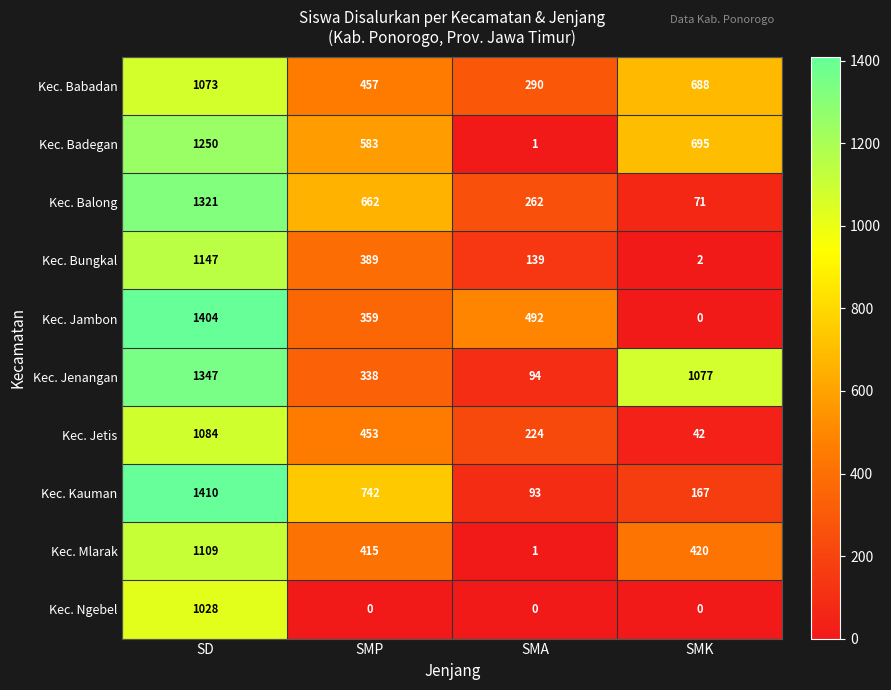

What is the highest value of the Kec. Kauman series?

1410